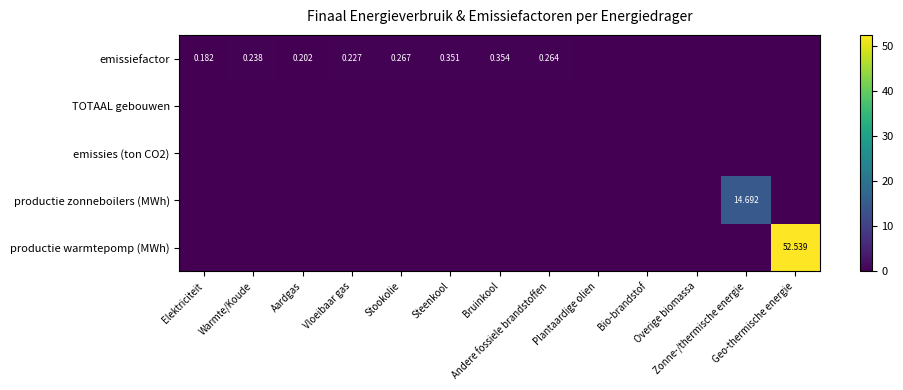

Is it true that emissiefactor equals 0.4 at Steenkool?

True